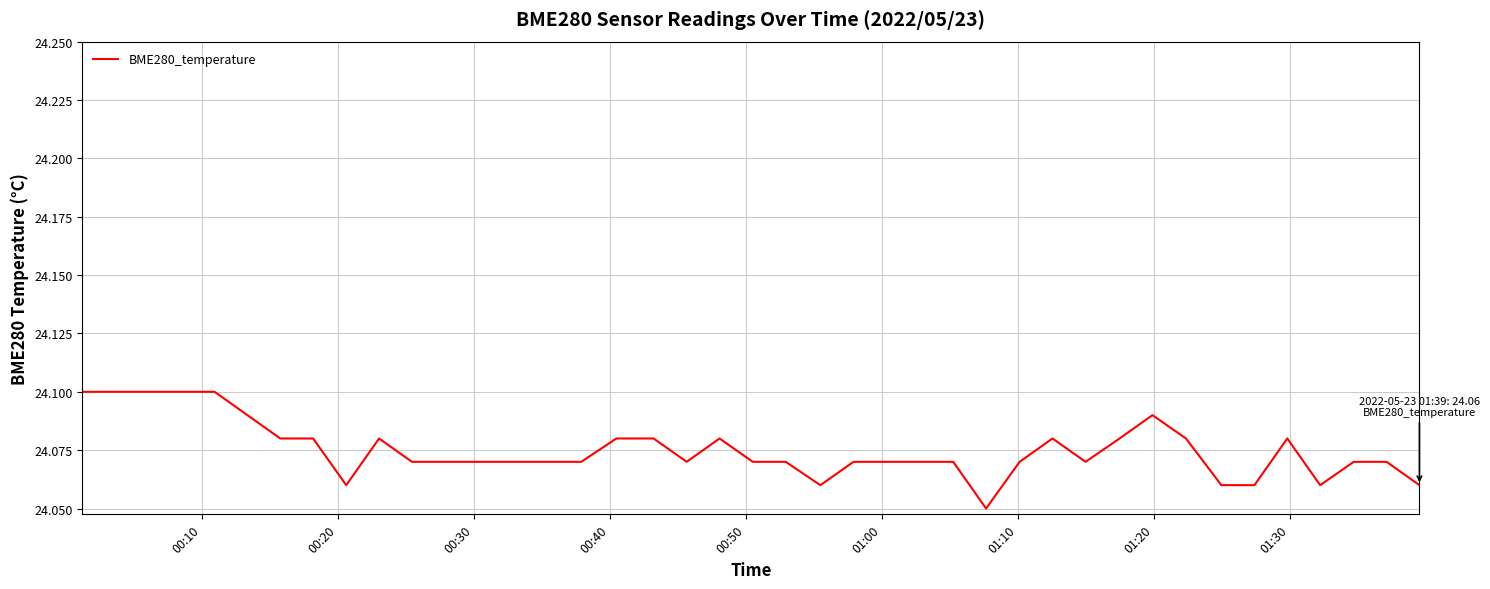

How many lines are shown in the chart?

1